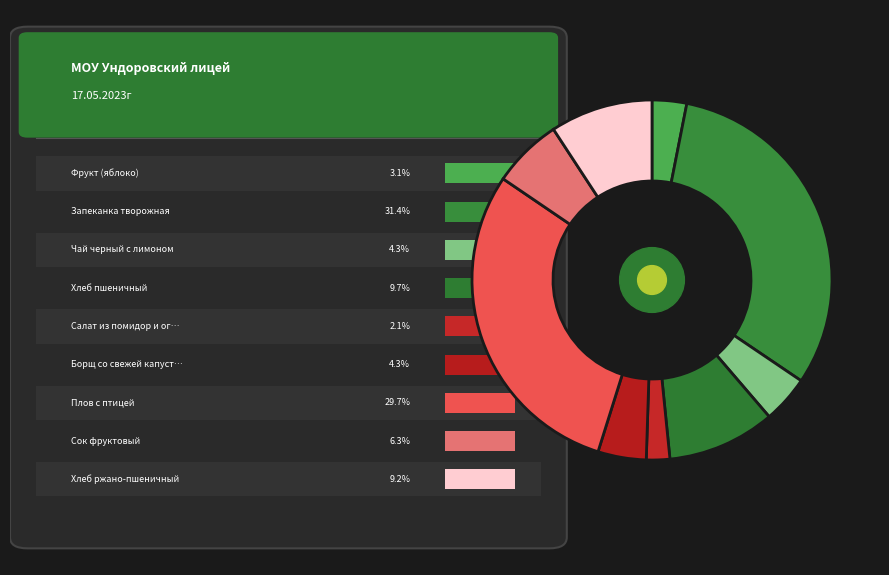

How many slices are in this pie chart?

9